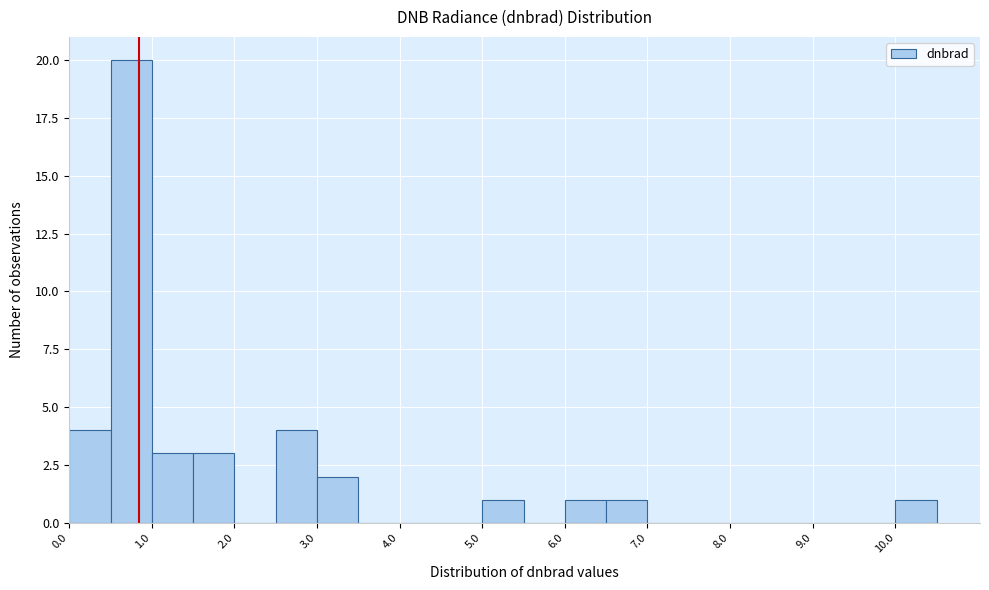

Reading left to right, list every bar in this chart as the range it spans on the x-axis followed by its height. The values are not printed on the chart, so give them approximately, as read against the axis.

0.0 to 0.5: 4
0.5 to 1.0: 20
1.0 to 1.5: 3
1.5 to 2.0: 3
2.0 to 2.5: 0
2.5 to 3.0: 4
3.0 to 3.5: 2
3.5 to 4.0: 0
4.0 to 4.5: 0
4.5 to 5.0: 0
5.0 to 5.5: 1
5.5 to 6.0: 0
6.0 to 6.5: 1
6.5 to 7.0: 1
7.0 to 7.5: 0
7.5 to 8.0: 0
8.0 to 8.5: 0
8.5 to 9.0: 0
9.0 to 9.5: 0
9.5 to 10.0: 0
10.0 to 10.5: 1